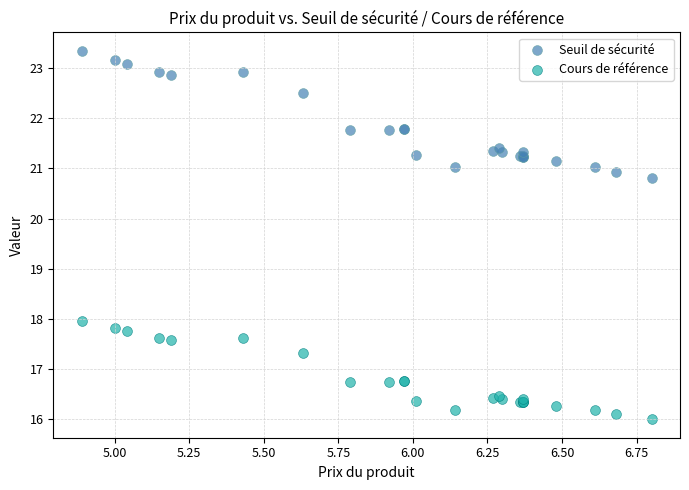

What are all the series names shown in the legend?

Seuil de sécurité, Cours de référence